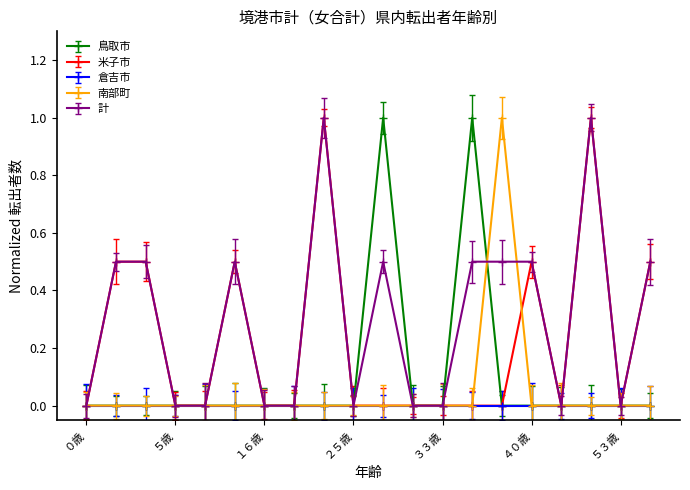

Where is 鳥取市 nearest to the value 0?

０歳